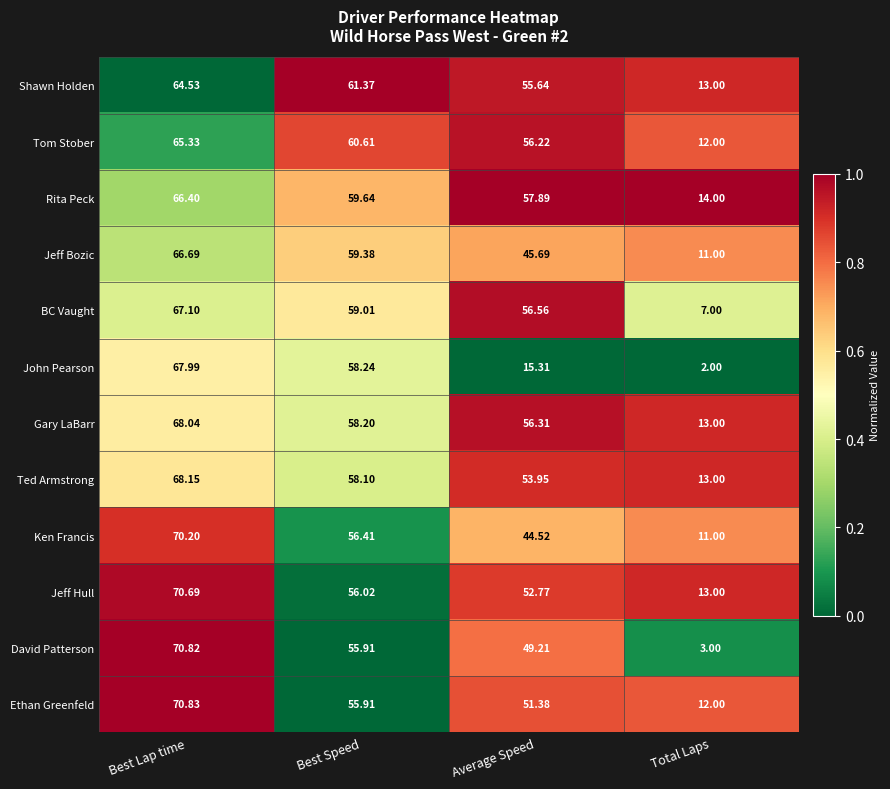

Which label corresponds to the smallest value in the chart?

Total Laps